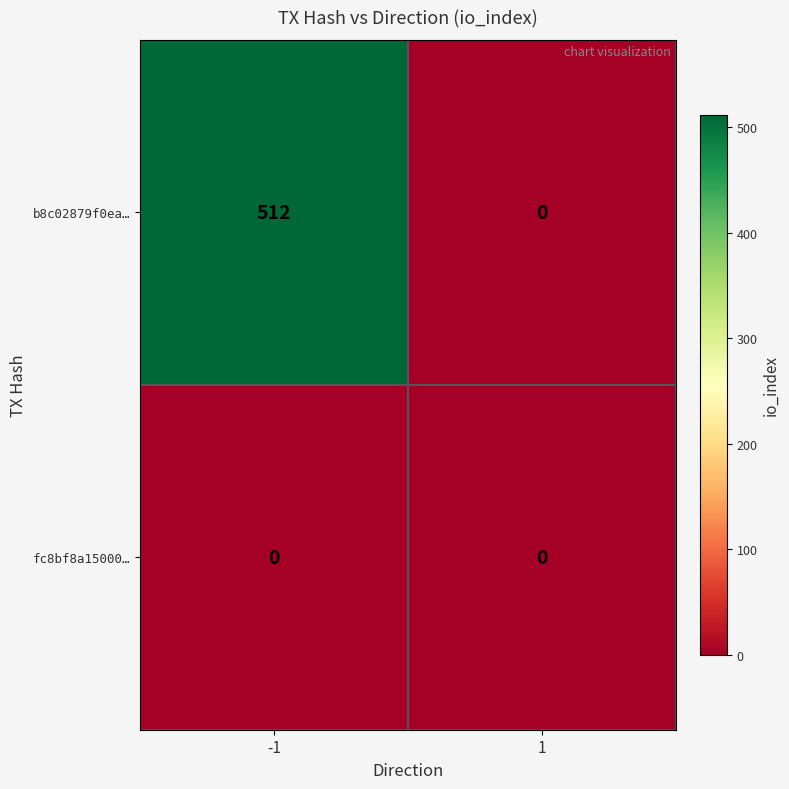

What is the difference between the b8c02879f0ea… values at 1 and -1?

512